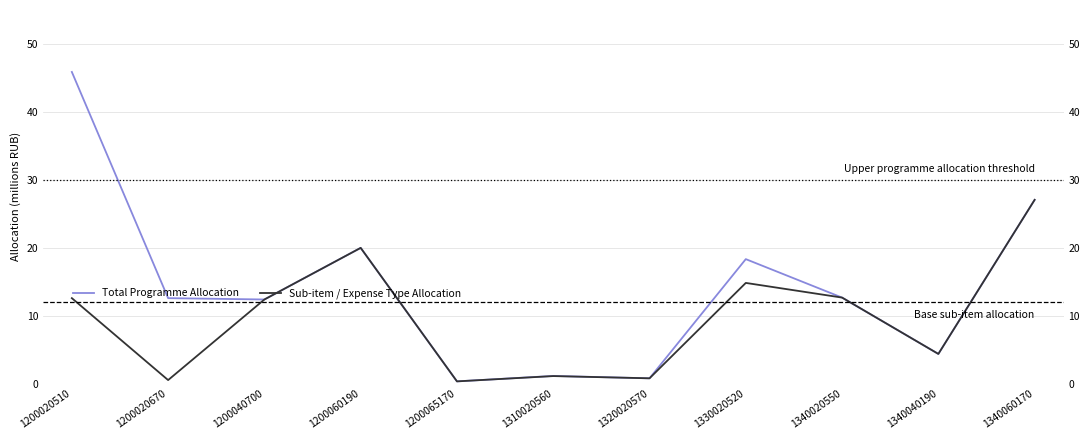

Rank the series by their average value, from lowest to highest.

Sub-item / Expense Type Allocation, Total Programme Allocation